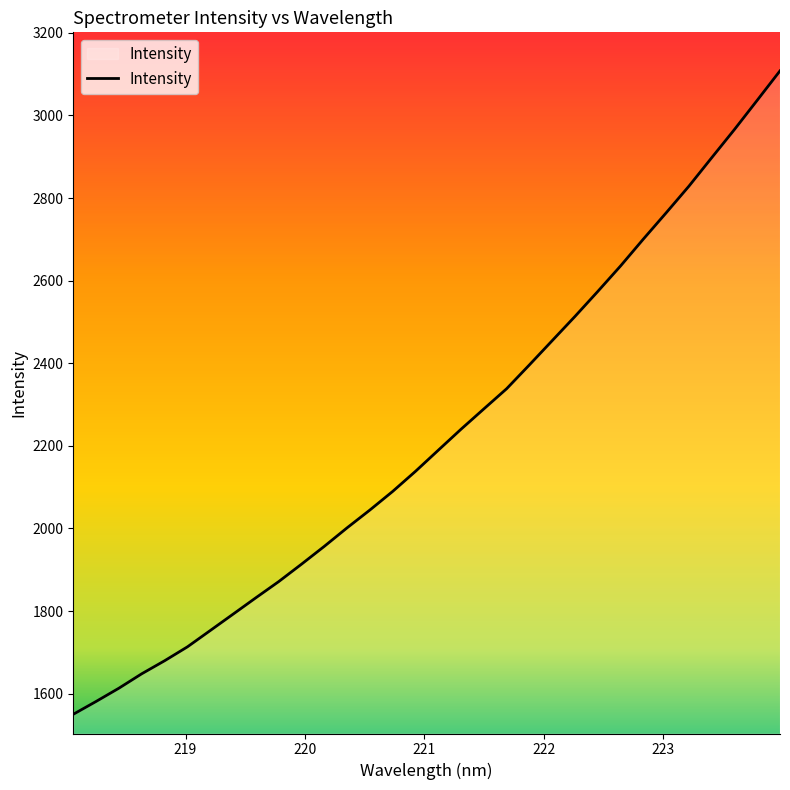

What is the difference between the maximum and minimum values?

1557.6